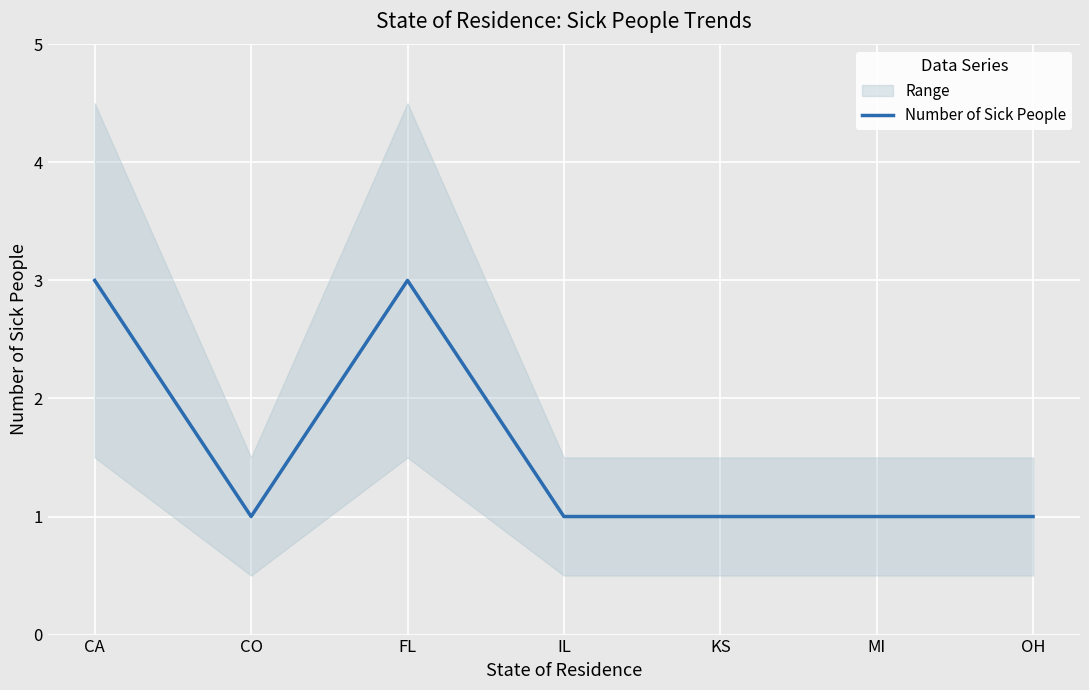

What is the sum of the values at CA and CO?

4